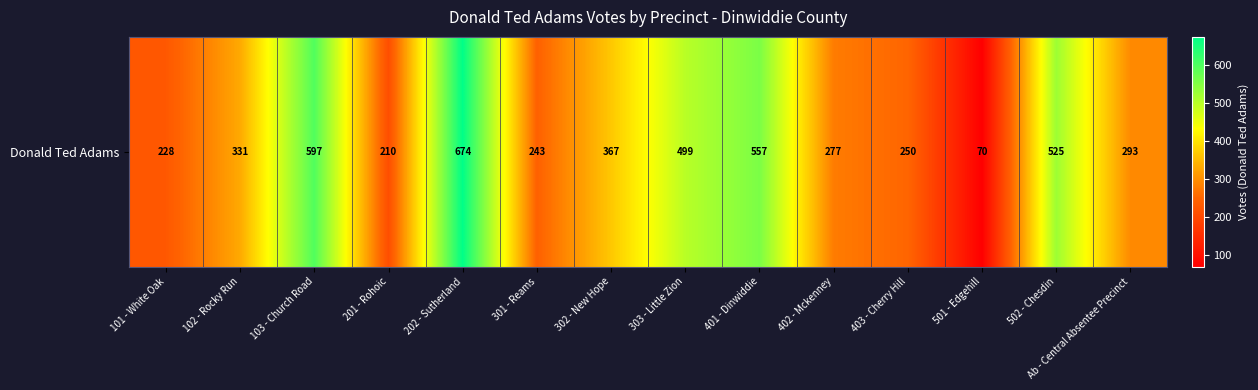

What is the ratio of the value at 301 - Reams to the value at 101 - White Oak?

1.1